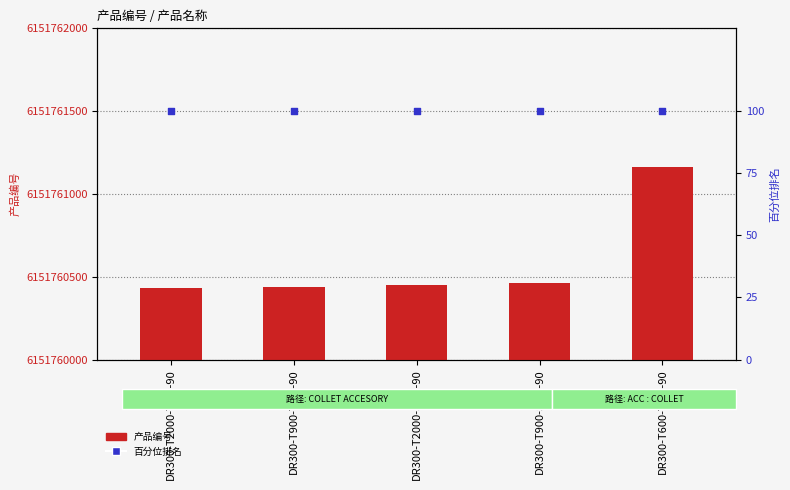

Which series reaches the maximum Y coordinate?

产品编号